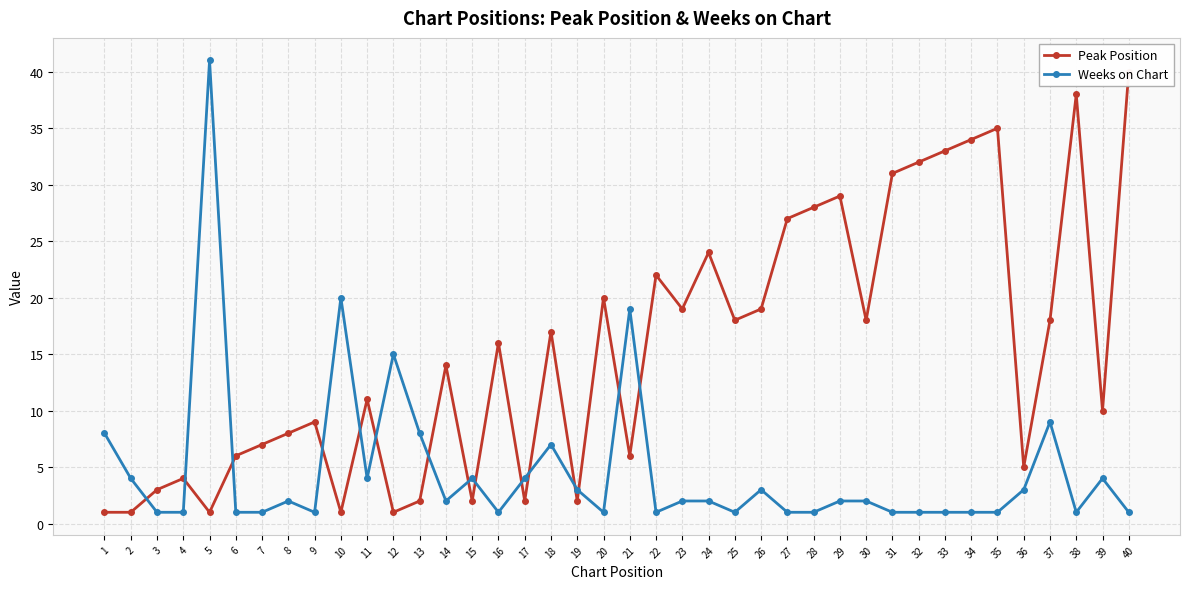

Where is the first local maximum for Peak Position?

4